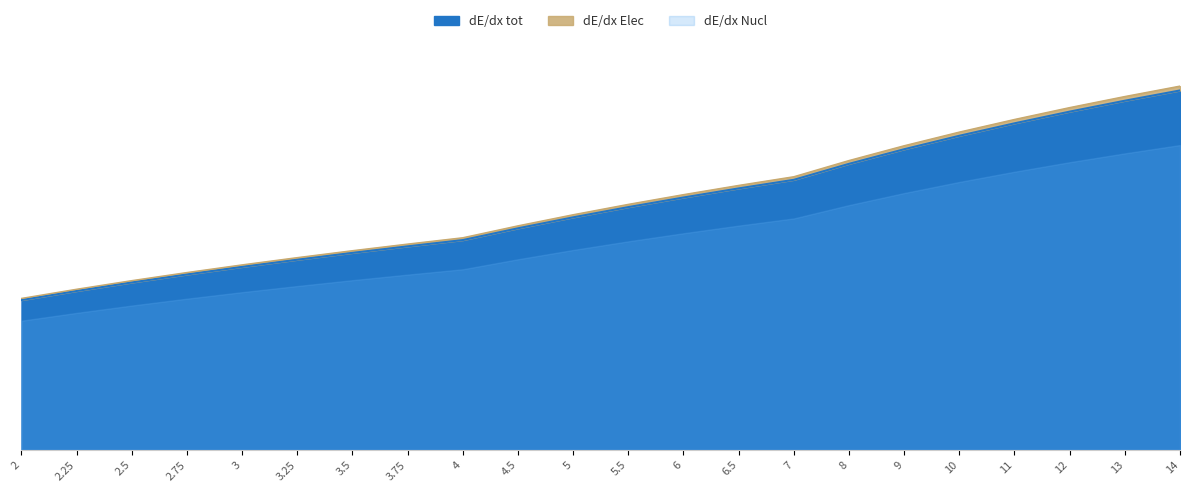

What position from the right is 12?

3